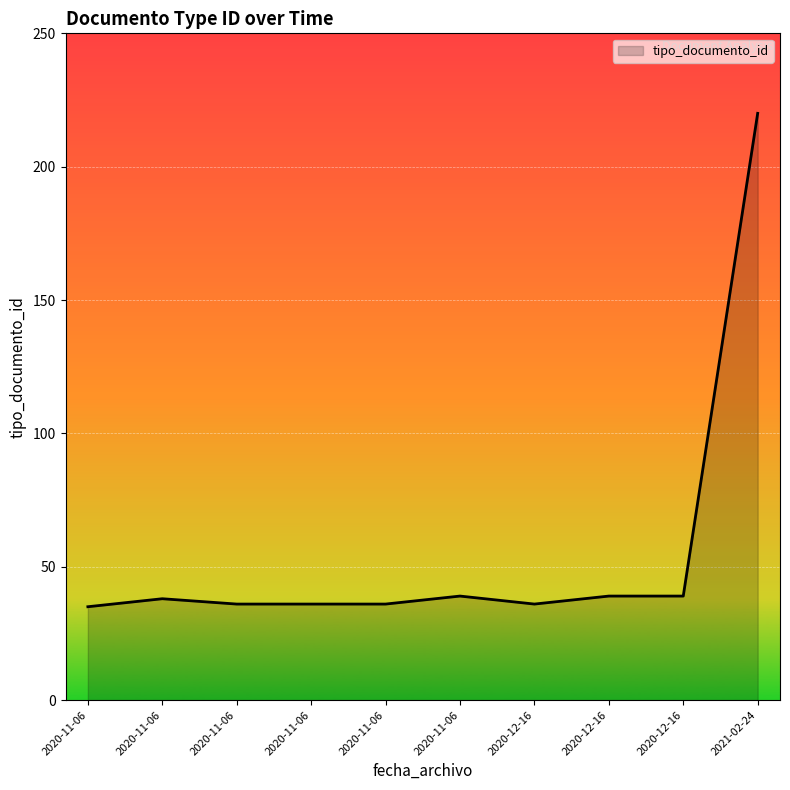

How many interior local peaks (higher than both neighbors) does the data have?

2